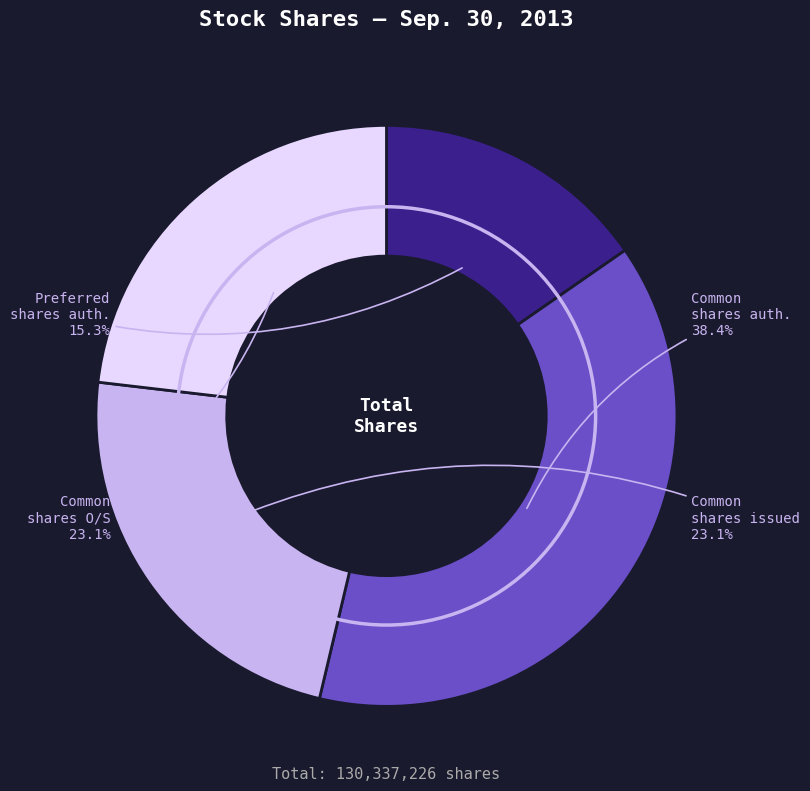

Is there any slice that represents more than half of the pie?

No